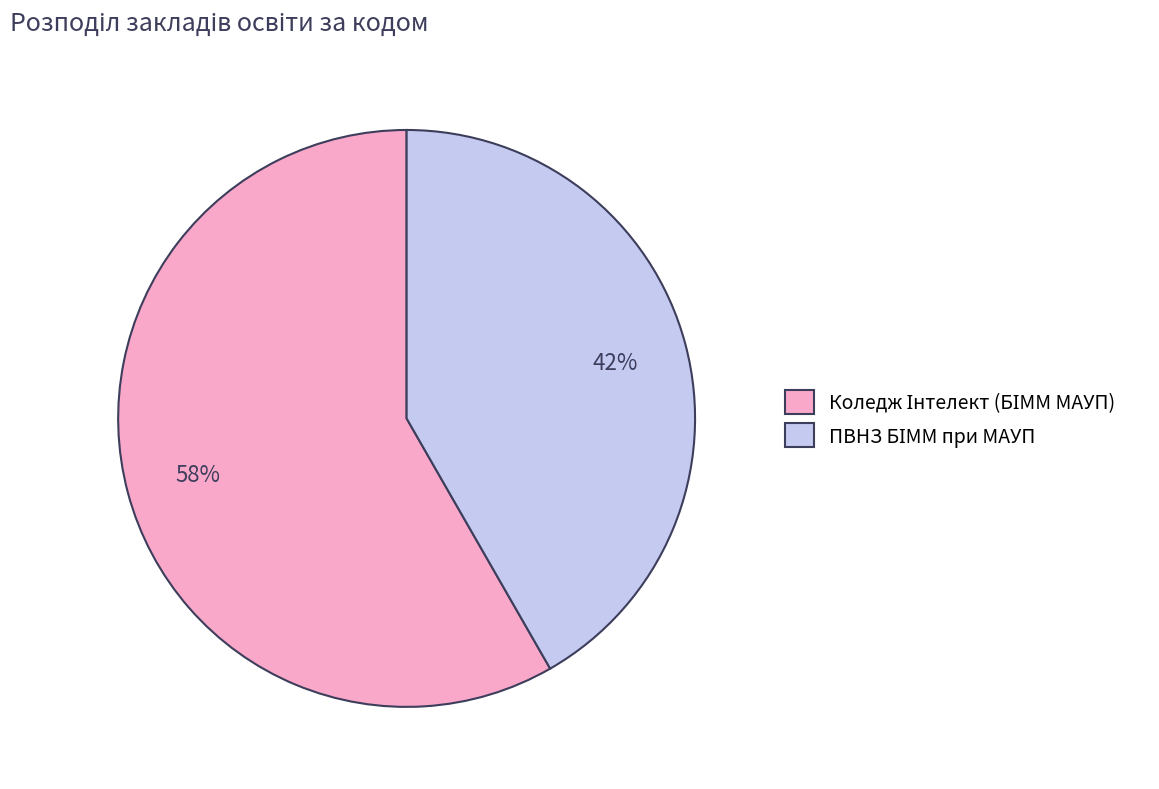

Is there a majority slice in this chart?

Yes